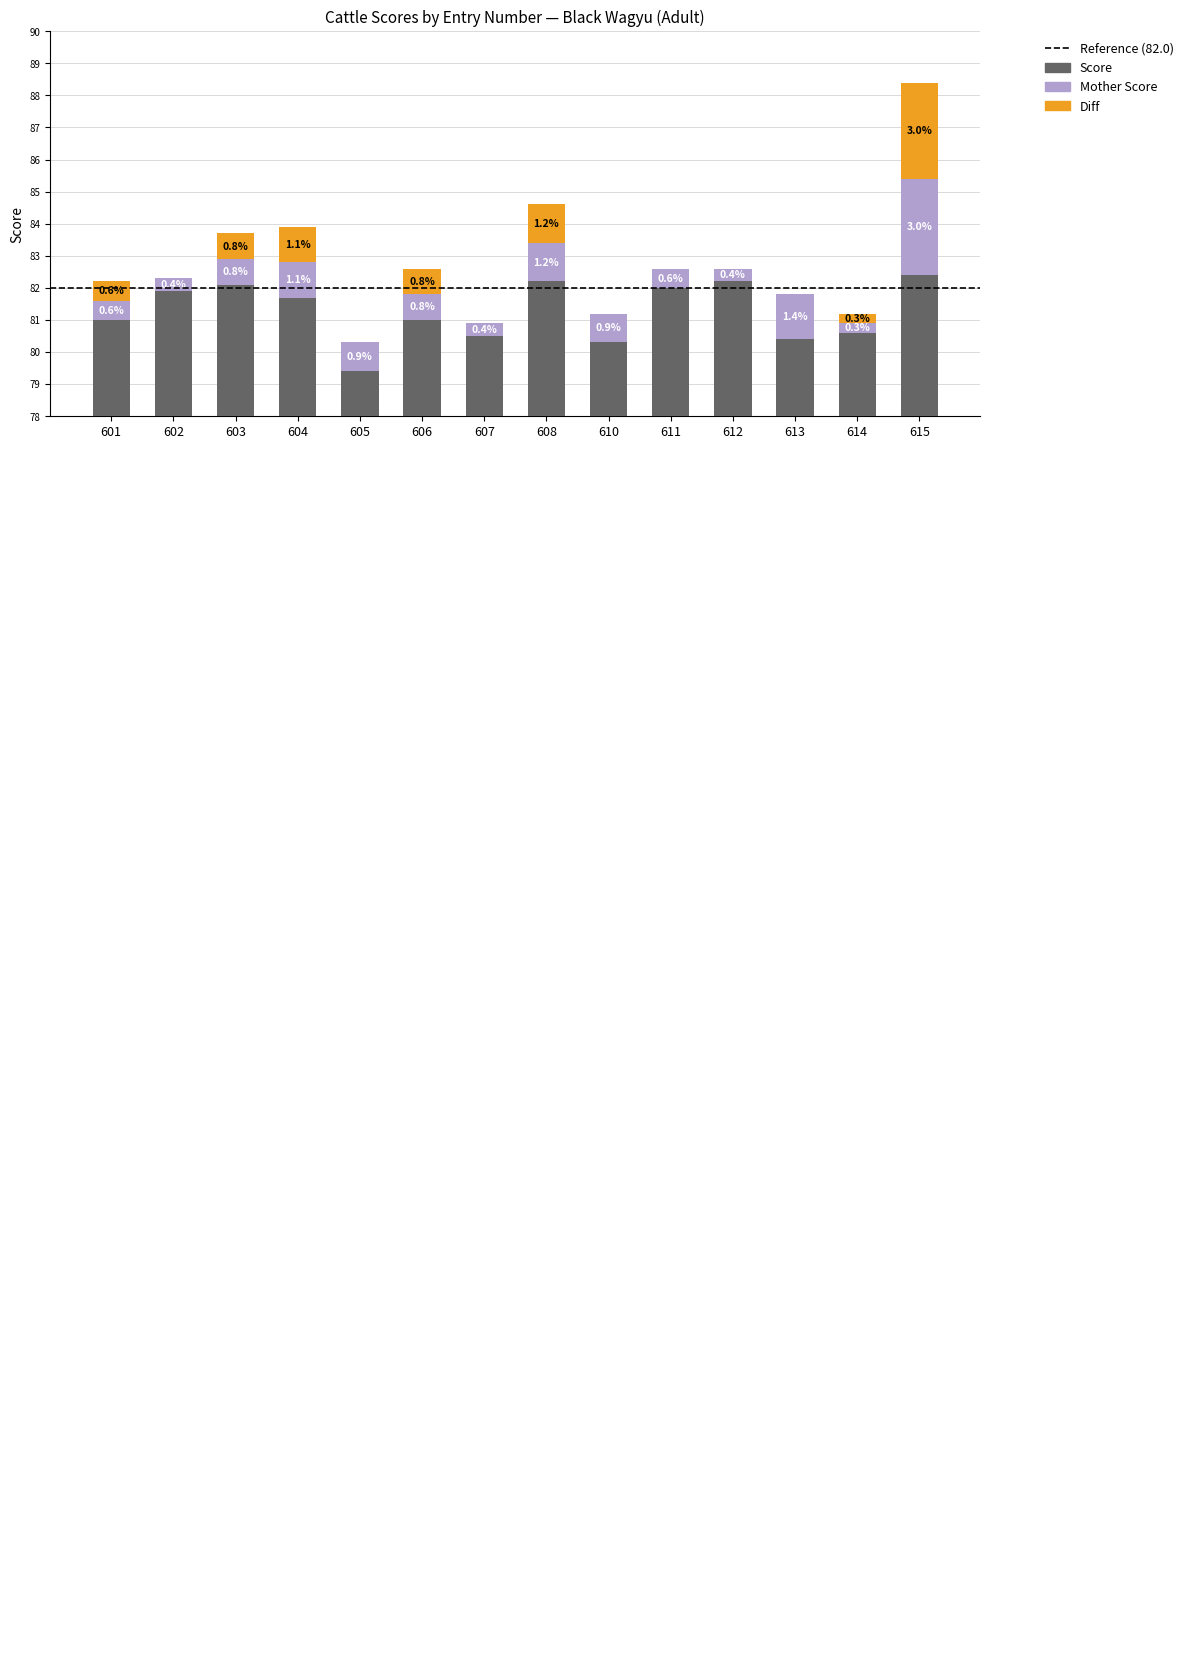

Which series has the widest spread of values?

Score